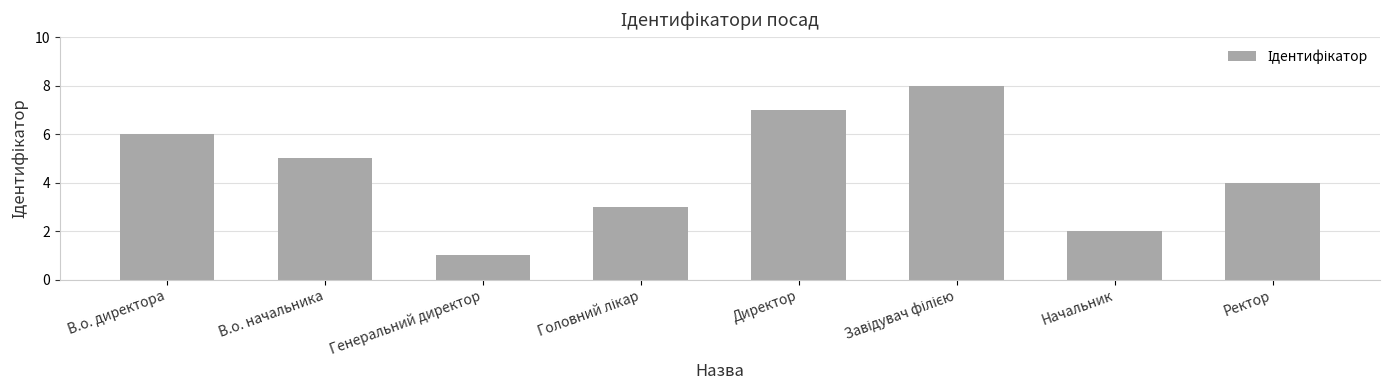

Which has a higher value, В.о. директора or Директор?

Директор